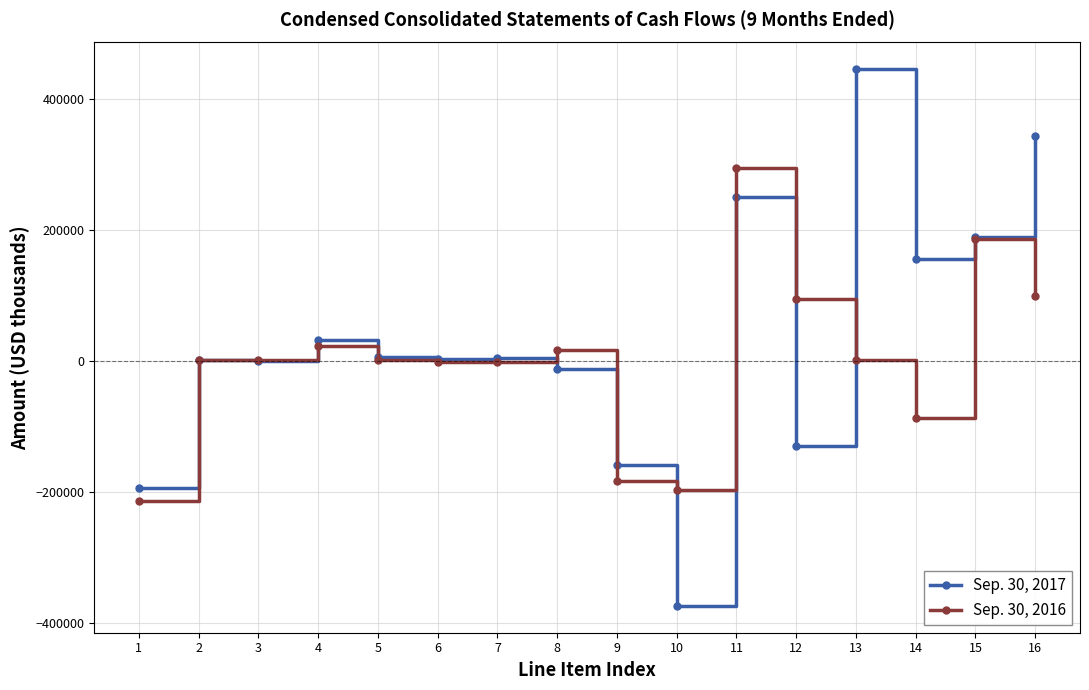

Rank the series by their maximum value, from lowest to highest.

Sep. 30, 2016, Sep. 30, 2017